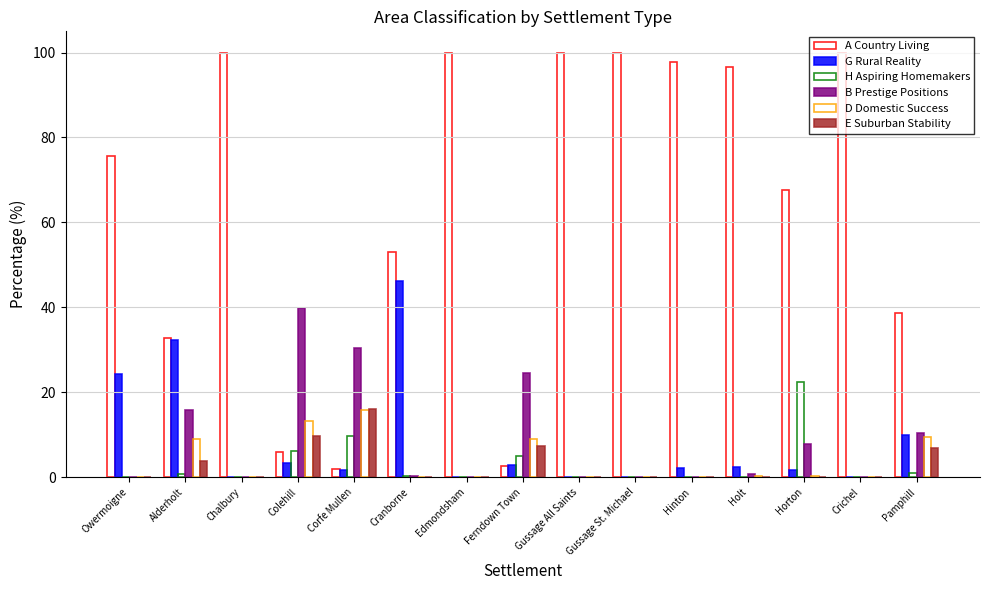

Which series has the largest total across all categories?

A Country Living